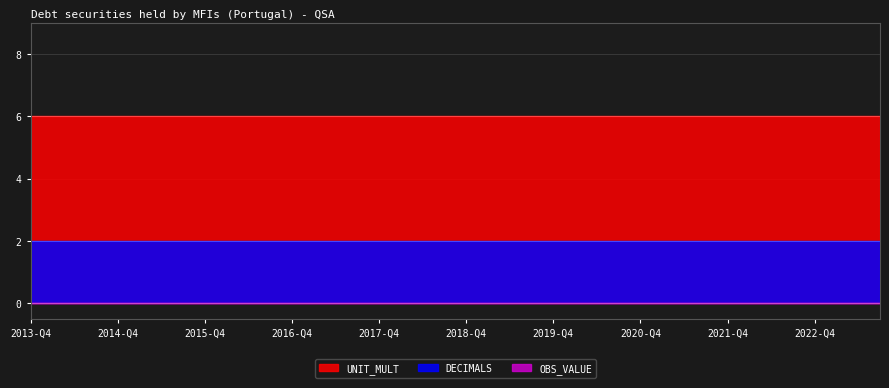

At which category is the sum across all series the highest?

2013-Q4